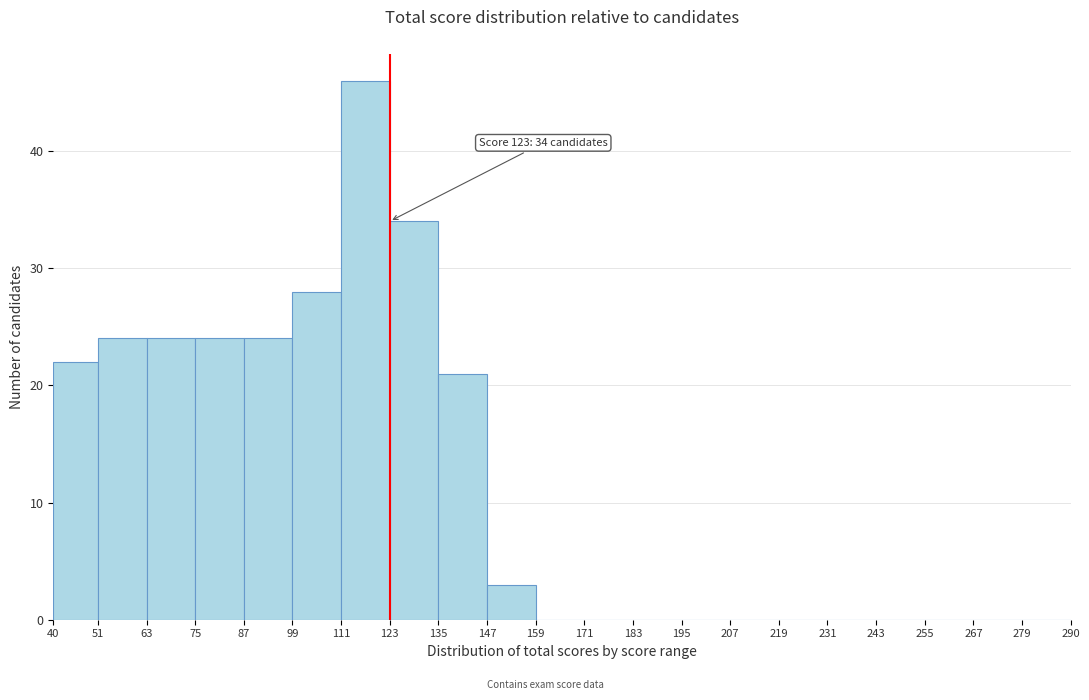

Over which range of the x-axis is the bar tallest?

111 to 123